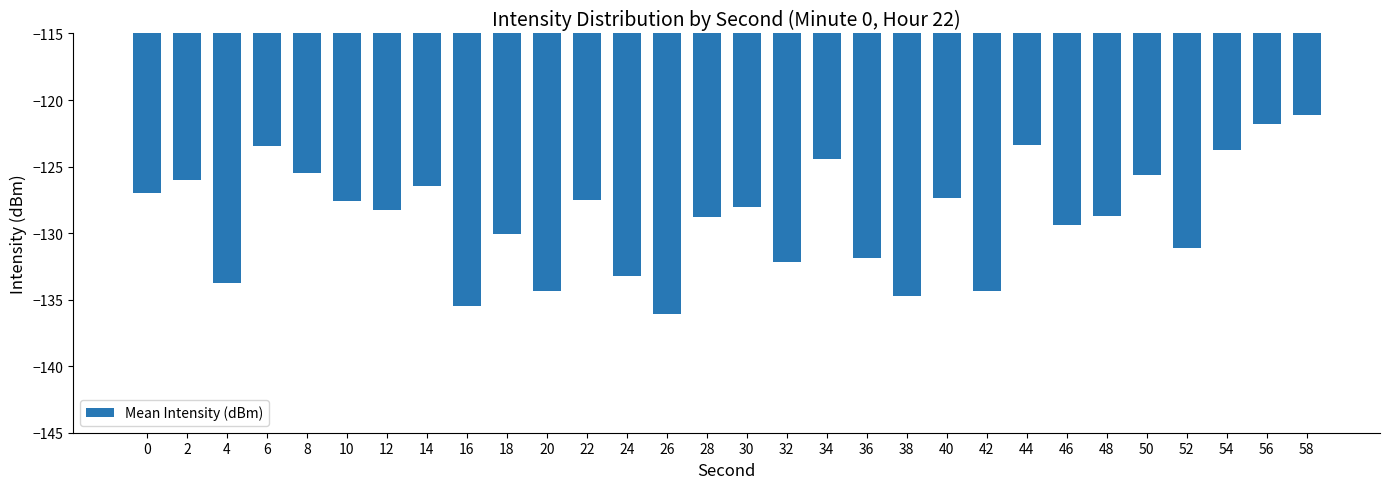

The value at 4 is -133.7. True or false?

True